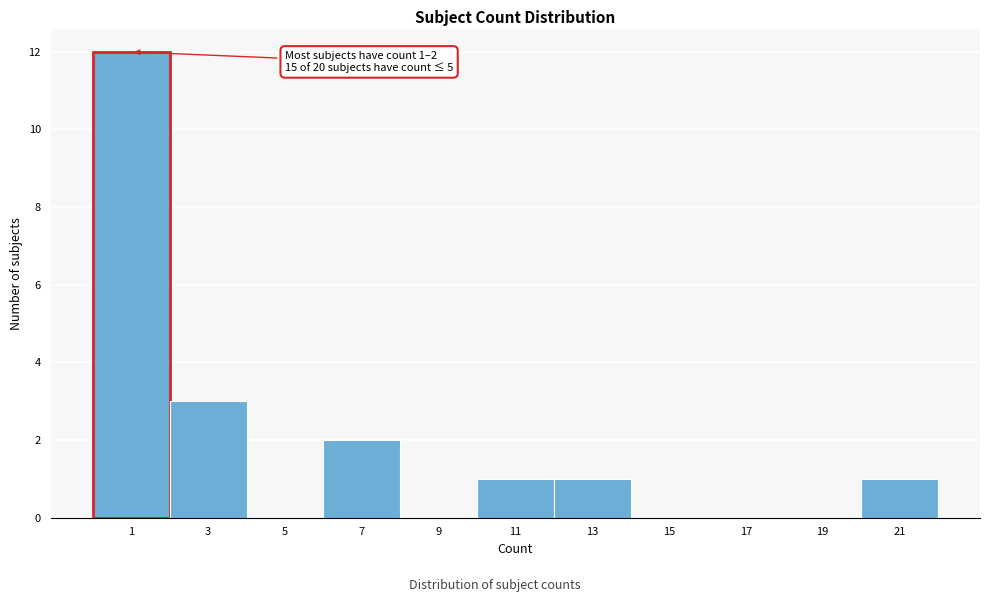

Reading right to left, list all the values displayed in this chart.

21=1	19=0	17=0	15=0	13=1	11=1	9=0	7=2	5=0	3=3	1=12